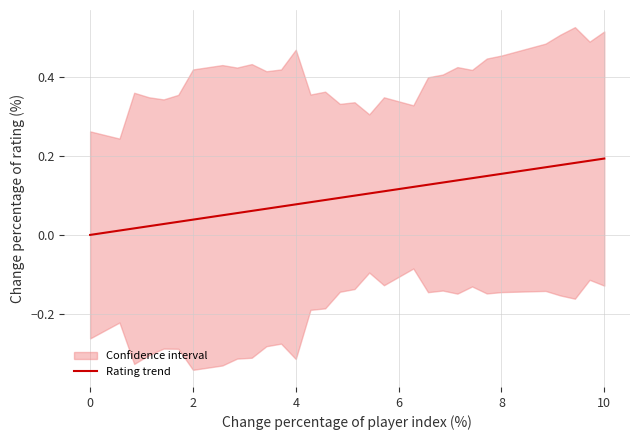

The chart shows a value of 0.0 at 11. True or false?

False